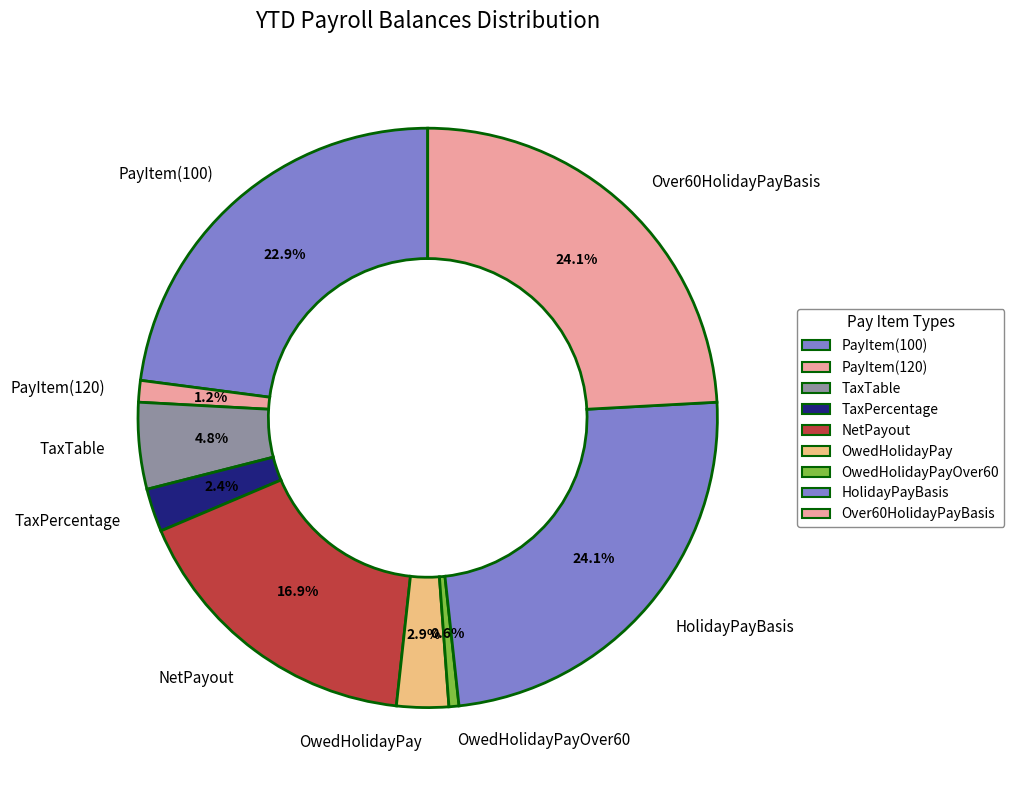

To the nearest percent, what is the difference between the OwedHolidayPay and PayItem(100) slice percentages?

20%